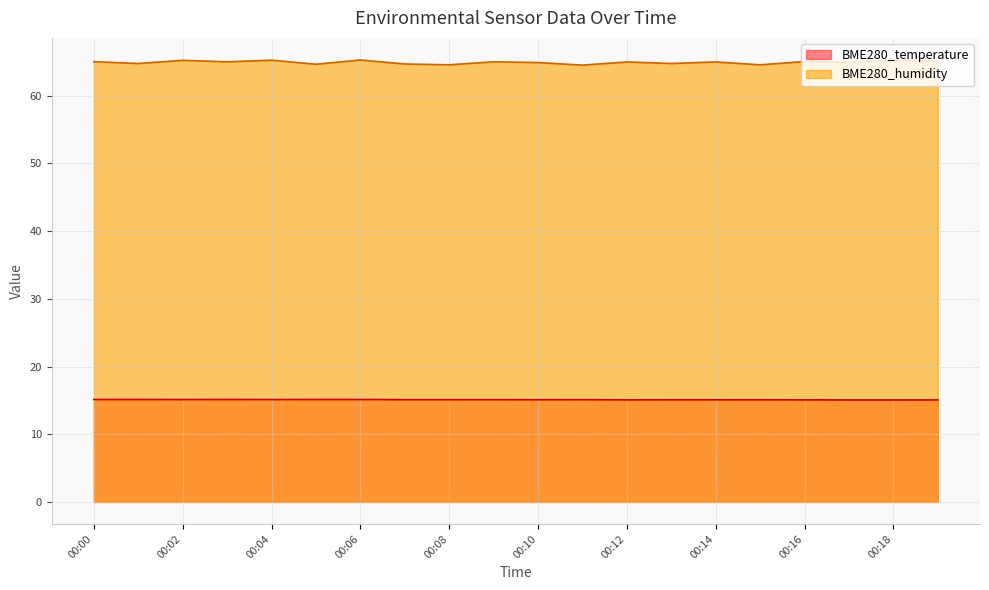

Reading left to right, list all the values displayed in this chart.

BME280_temperature: 15.1	15.1	15.1	15.1	15.1	15.1	15.1	15.1	15.1	15.1	15.1	15.1	15.1	15.1	15.1	15.1	15.1	15.1	15.1	15.1
BME280_humidity: 65.0	64.8	65.2	65.0	65.2	64.7	65.3	64.7	64.6	65.0	64.9	64.5	65.0	64.8	65.0	64.6	65.0	65.0	65.2	65.1